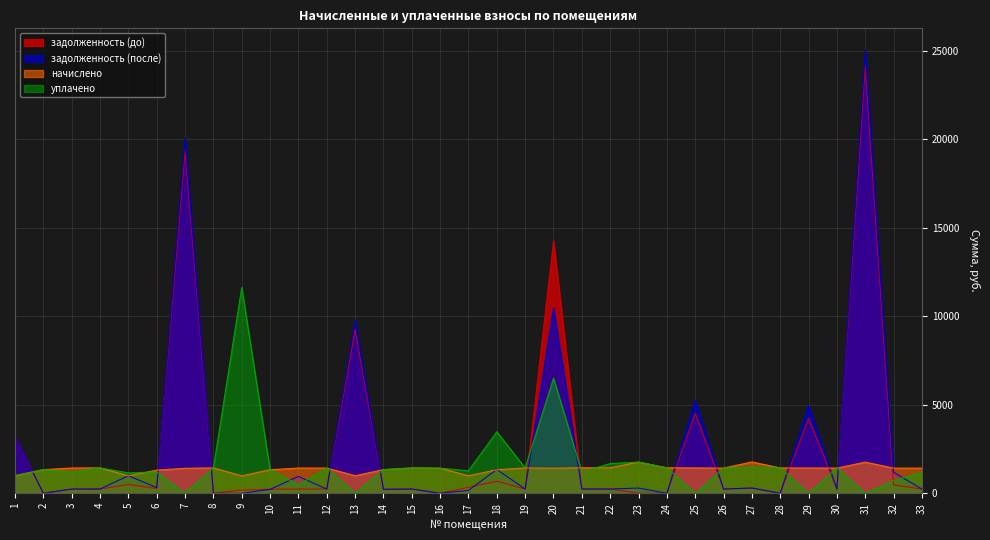

What is the difference between the highest and lowest values at 9?

11630.0